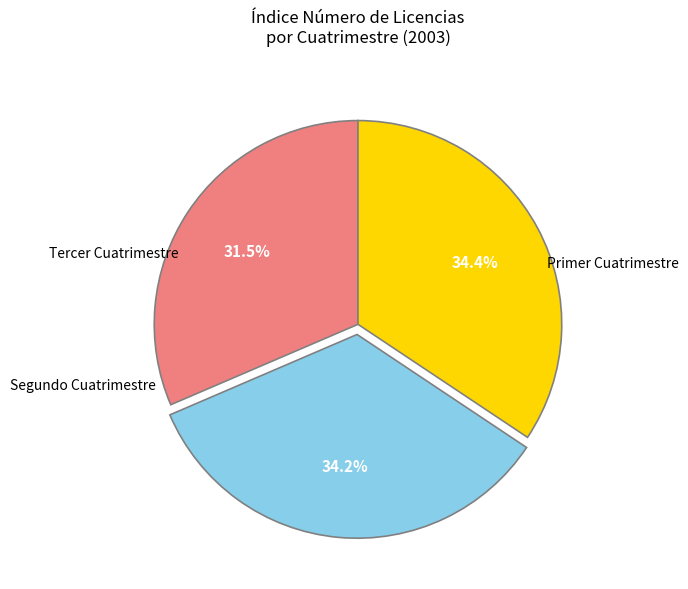

Does any single category account for the majority?

No